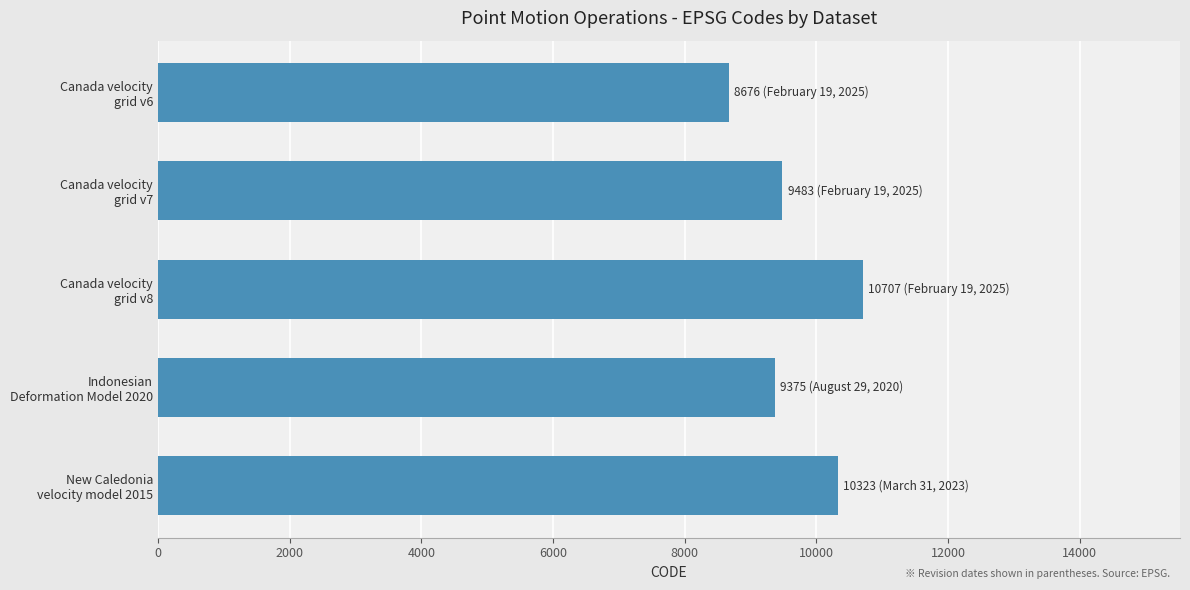

Does the chart contain any negative values?

No